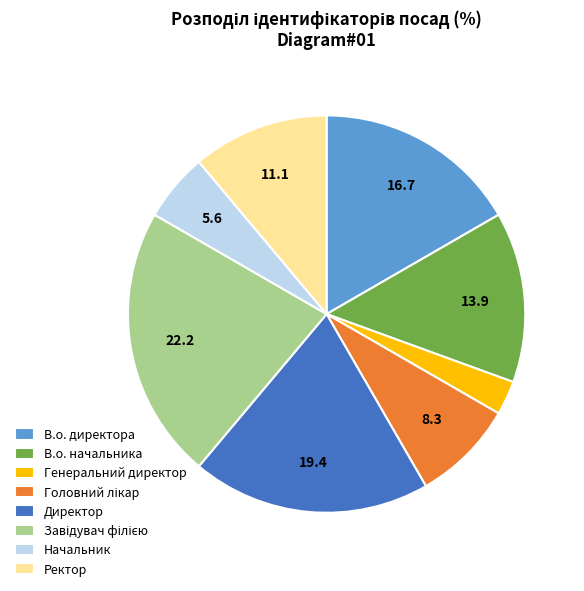

Which has a higher value, Директор or В.о. начальника?

Директор